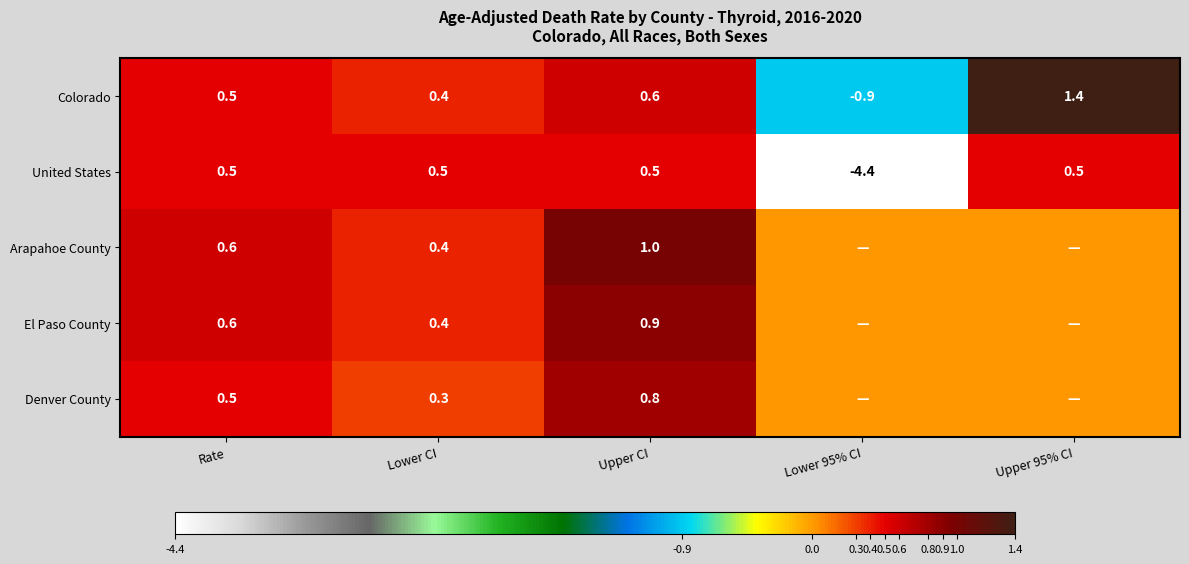

What is the total value across all series at Lower CI?

2.0